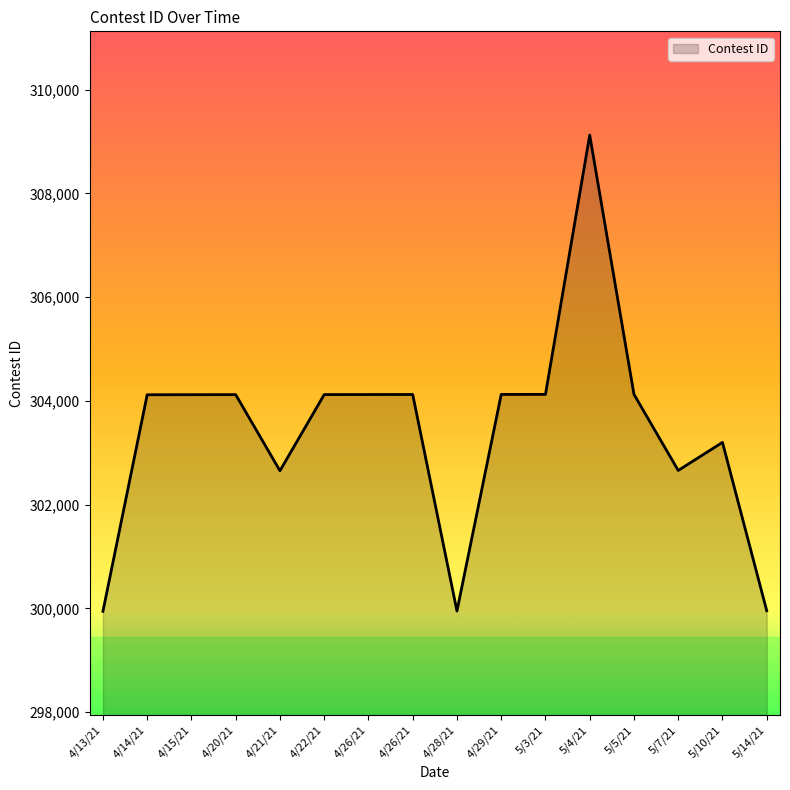

How many interior local valleys (lower than both neighbors) does the data have?

3